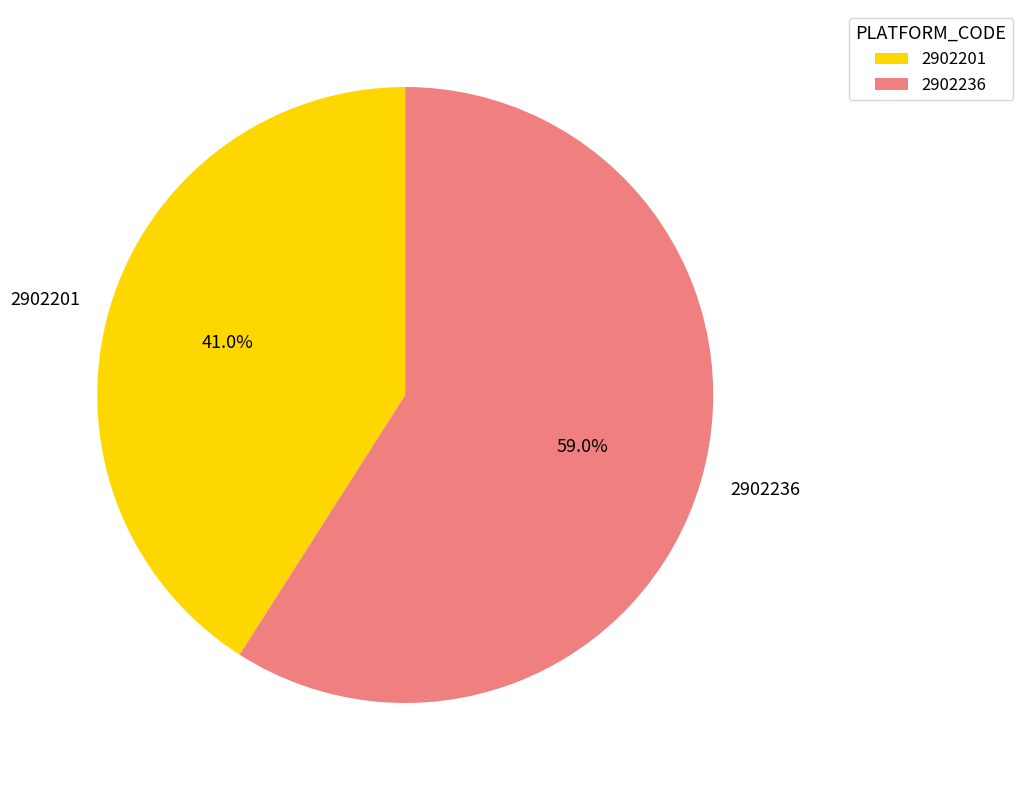

What percentage is the 2902236 slice, to the nearest percent?

59%